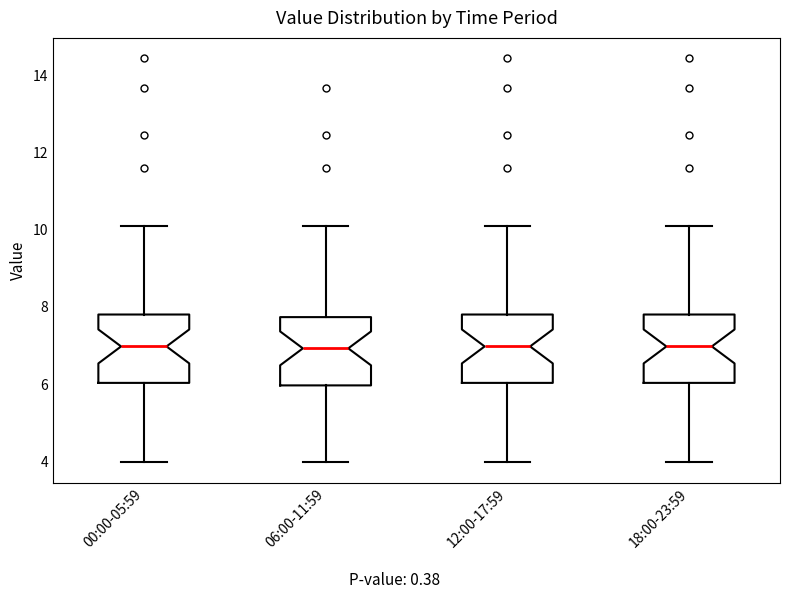

Where does the upper whisker of the box for 00:00-05:59 end on the y-axis? The values are not printed on the chart, so give them approximately, as read against the axis.

10.2